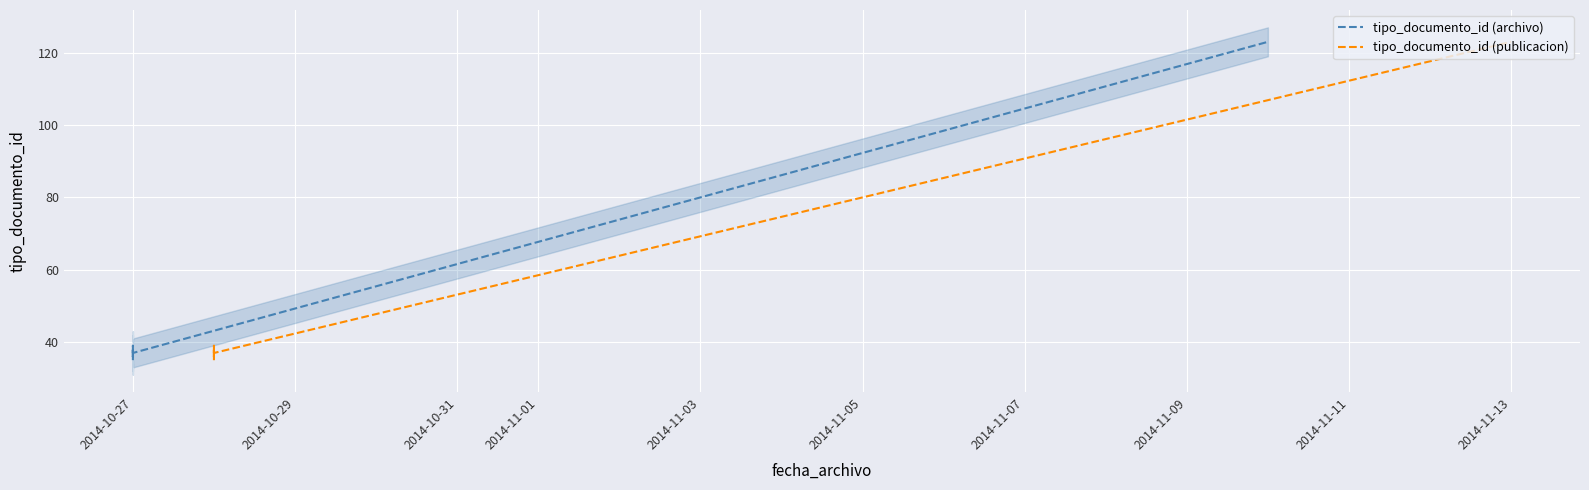

What is the highest value of the tipo_documento_id (publicacion) series?

123